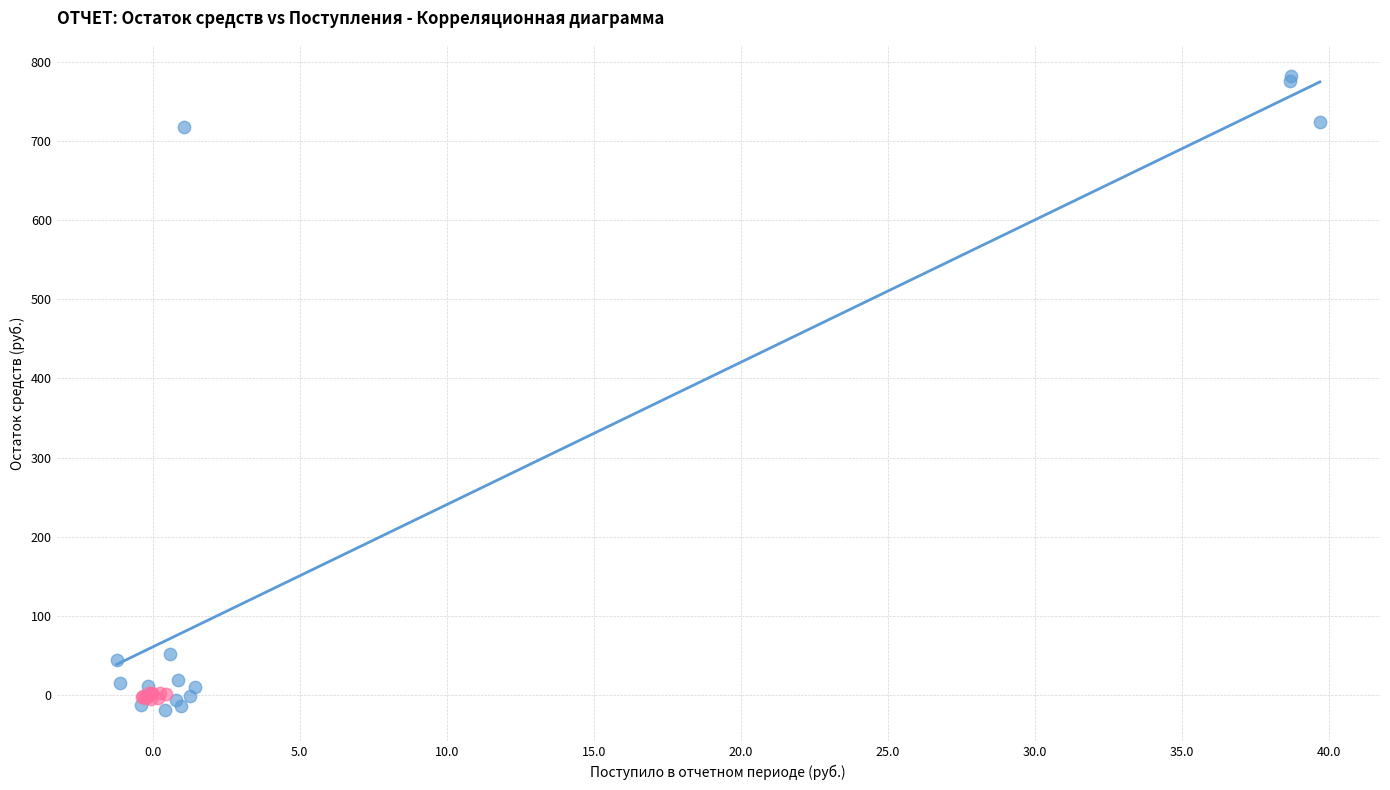

Which series reaches the maximum Y coordinate?

за счет минимального взноса